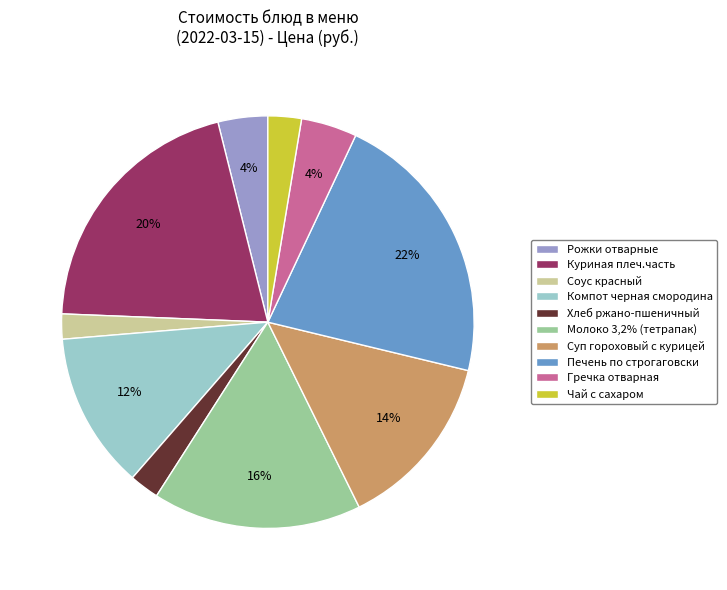

What percentage is the Хлеб ржано-пшеничный slice, to the nearest percent?

2%